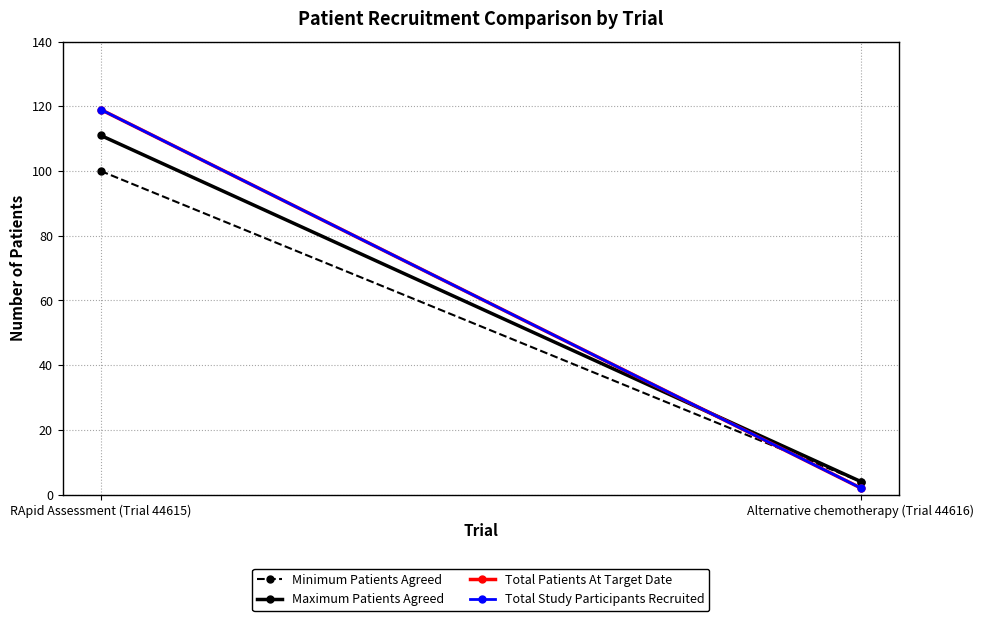

Reading right to left, list all the values displayed in this chart.

Minimum Patients Agreed: Alternative chemotherapy (Trial 44616)=4	RApid Assessment (Trial 44615)=100
Maximum Patients Agreed: Alternative chemotherapy (Trial 44616)=4	RApid Assessment (Trial 44615)=111
Total Patients At Target Date: Alternative chemotherapy (Trial 44616)=2	RApid Assessment (Trial 44615)=119
Total Study Participants Recruited: Alternative chemotherapy (Trial 44616)=2	RApid Assessment (Trial 44615)=119